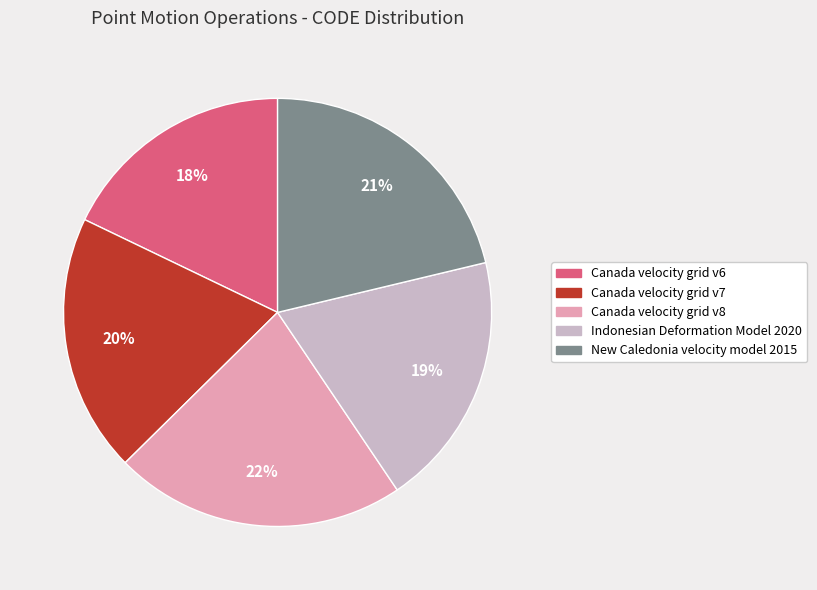

What is the ratio of the value at Canada velocity grid v8 to the value at Canada velocity grid v7?

1.1